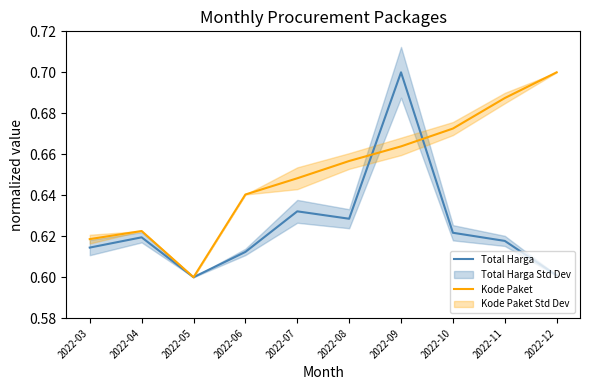

How many lines are shown in the chart?

2